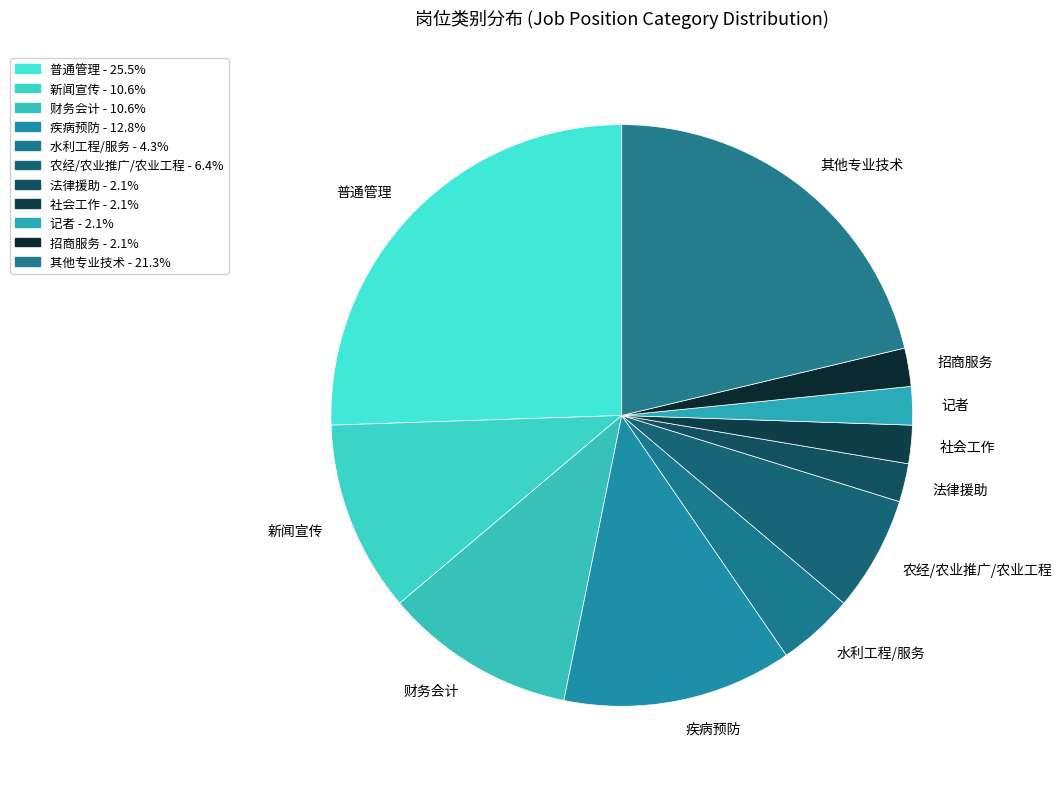

Combined, do 新闻宣传 and 财务会计 account for over 50%?

No